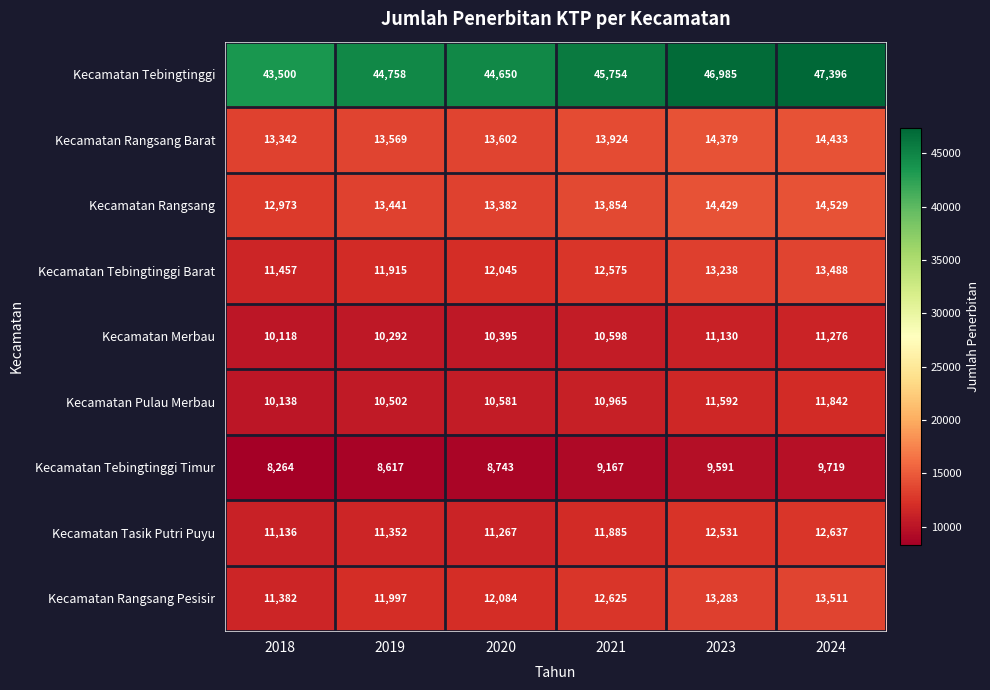

What is the difference between the highest and lowest values at 2023?

37394